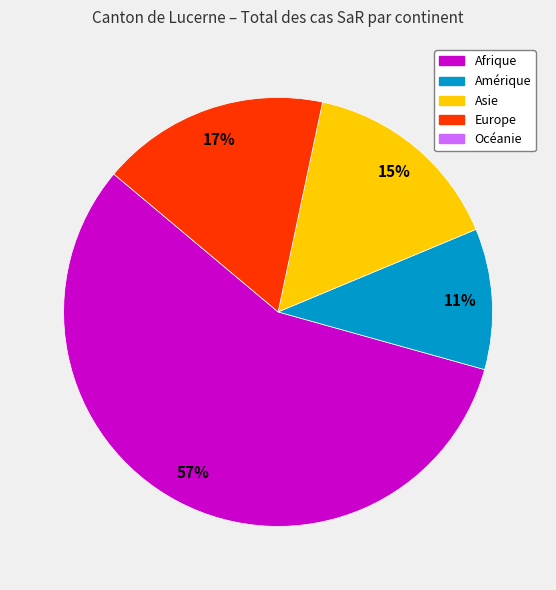

Does any single category account for the majority?

Yes